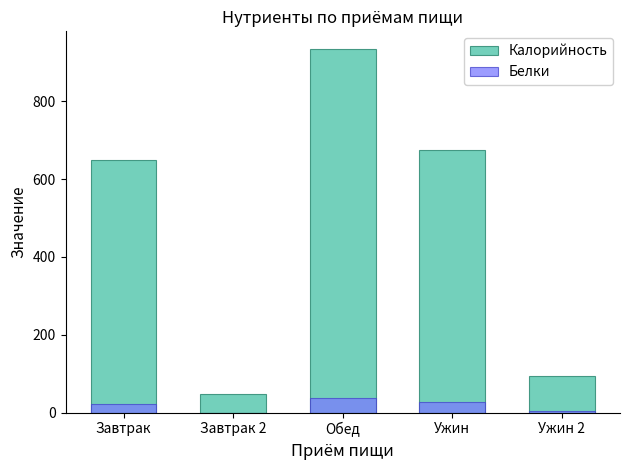

Reading right to left, extract all data points from this chart.

Калорийность: Ужин 2=94.2	Ужин=673.7	Обед=932.9	Завтрак 2=47.0	Завтрак=649.9
Белки: Ужин 2=3.9	Ужин=28.2	Обед=37.5	Завтрак 2=0.0	Завтрак=22.9